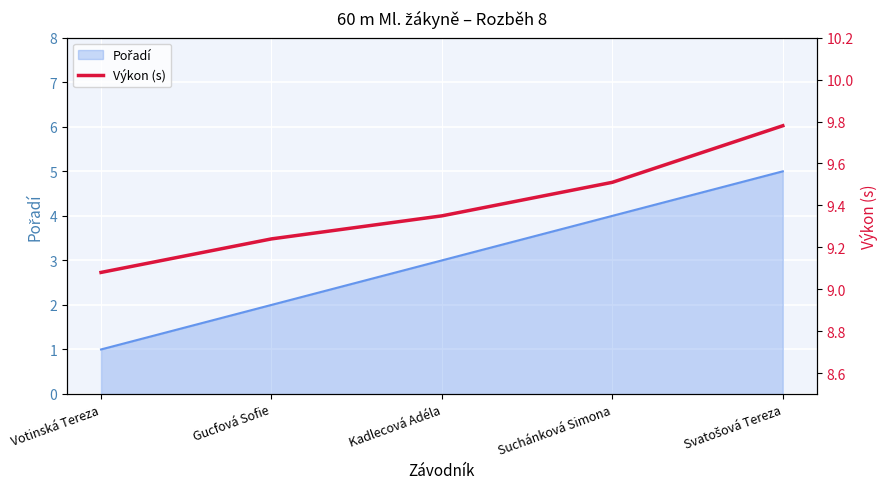

Count the values in the range 9 to 10.

5